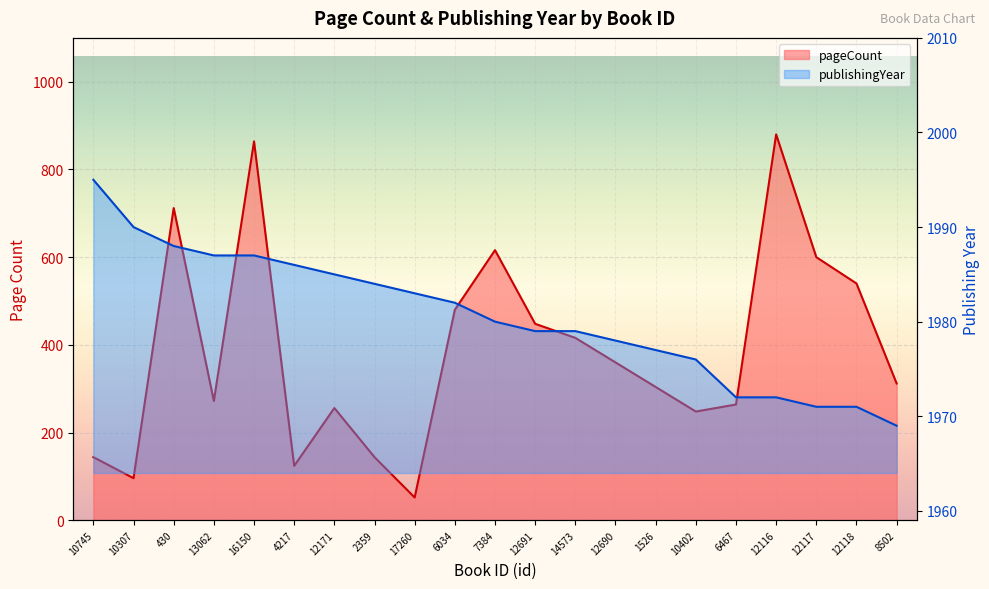

What is the sum of the pageCount values at 8502 and 2359?

456